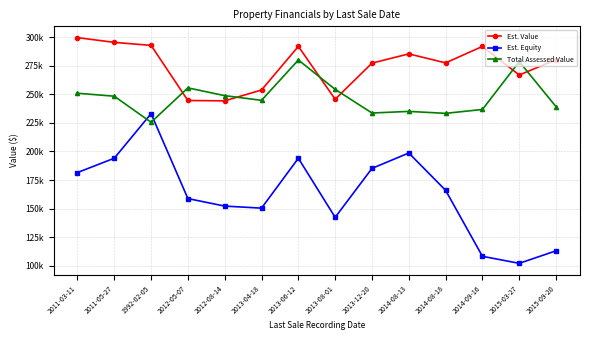

List the series in order of their peak value, highest first.

Est. Value, Total Assessed Value, Est. Equity